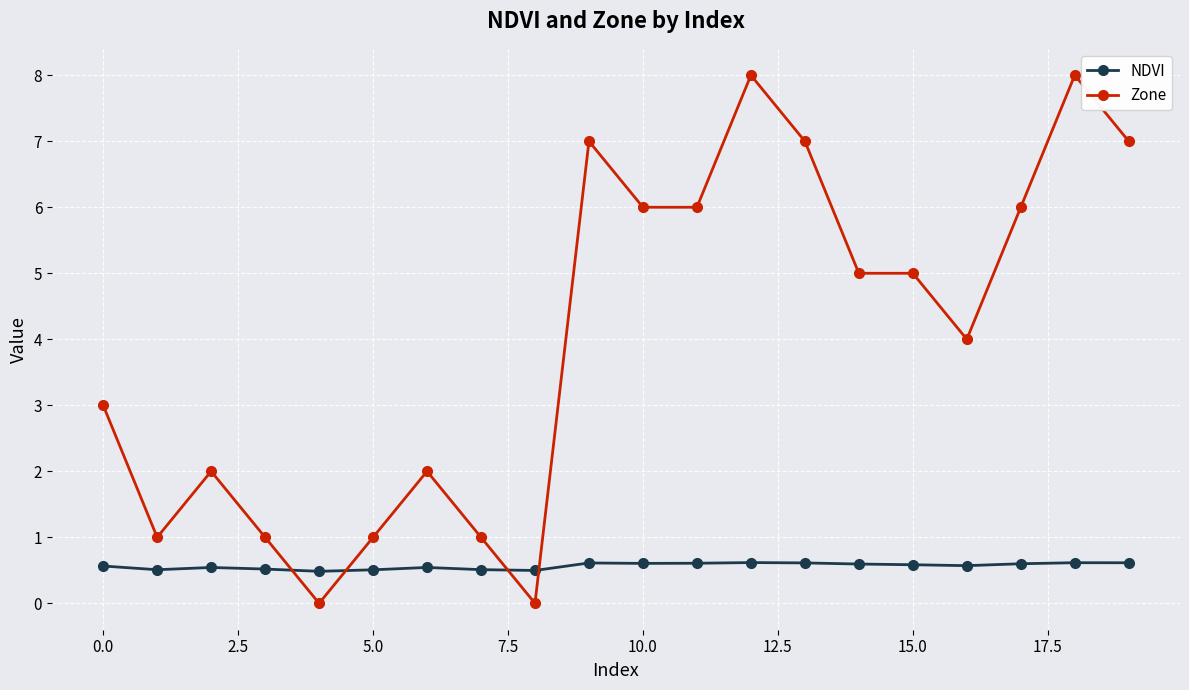

True or false: NDVI and Zone cross at least once.

True